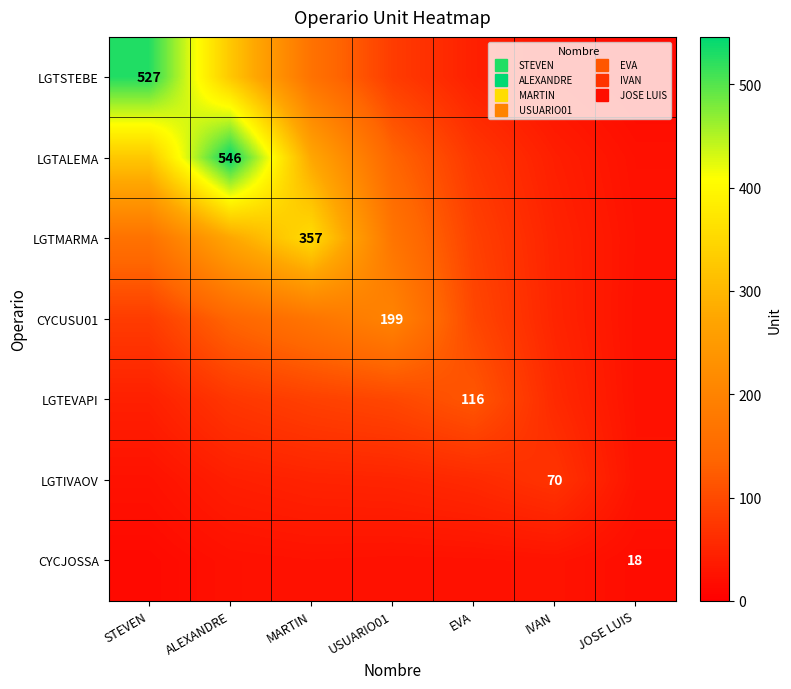

List the labels in order of LGTSTEBE value, smallest first.

JOSE LUIS, IVAN, EVA, USUARIO01, MARTIN, ALEXANDRE, STEVEN